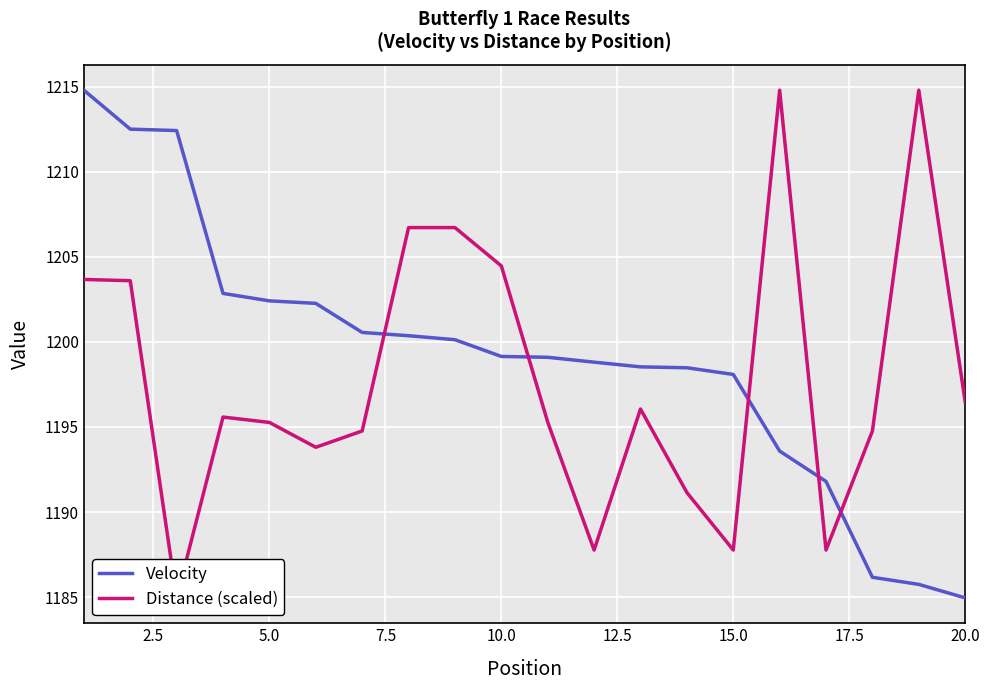

What is the lowest value of the Velocity series?

1185.0